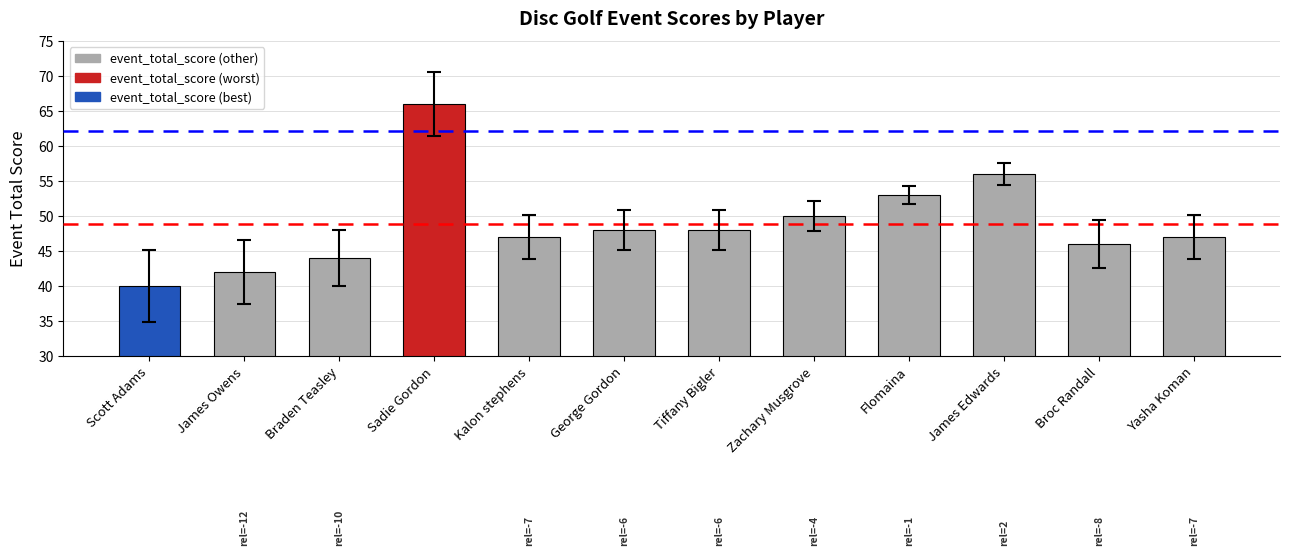

Read the value at Sadie Gordon, to the nearest 10.

70